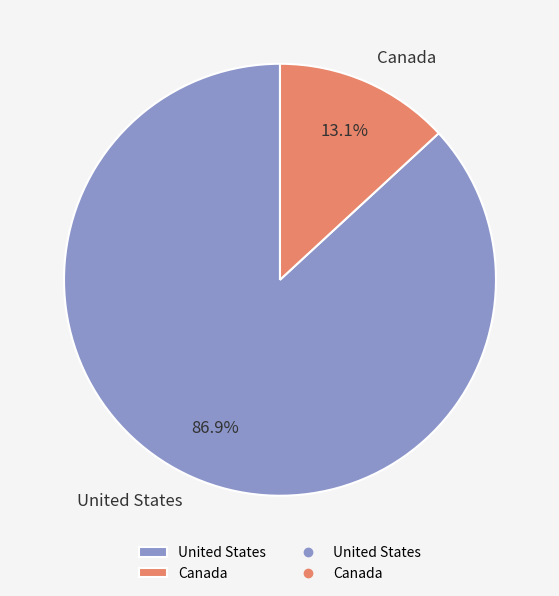

To the nearest percent, what is the combined percentage of Canada and United States?

100%